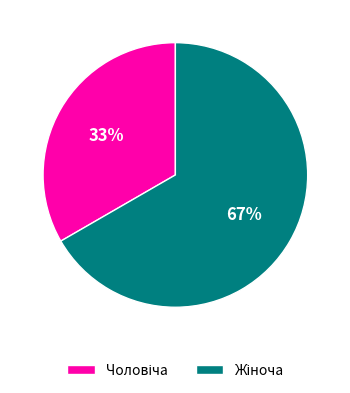

Is there a majority slice in this chart?

Yes